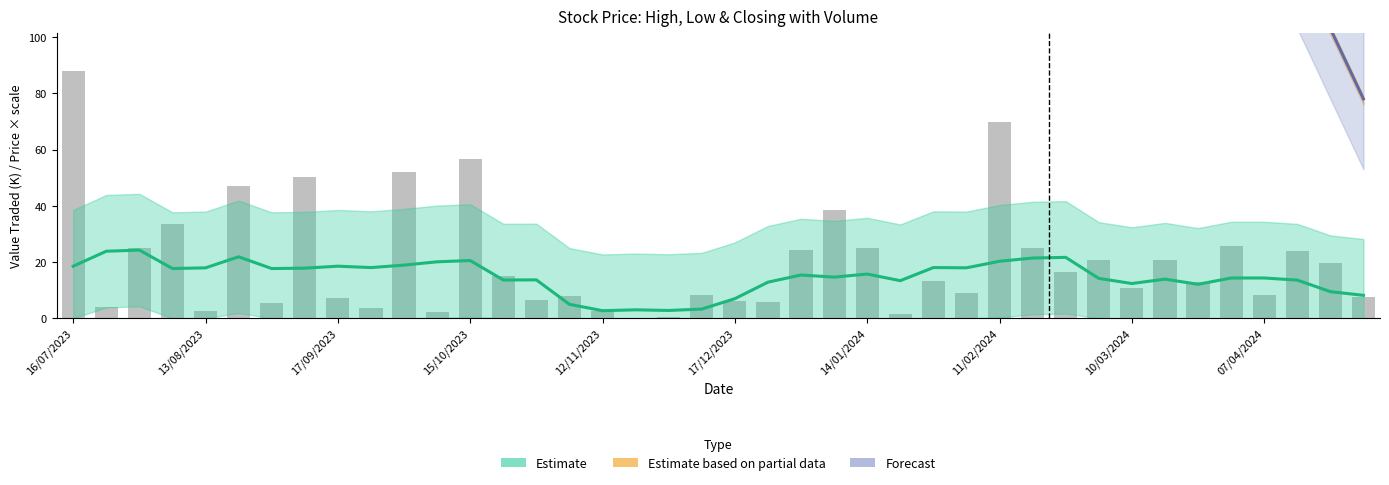

What is the difference between the values at 30 and 39?

9.1